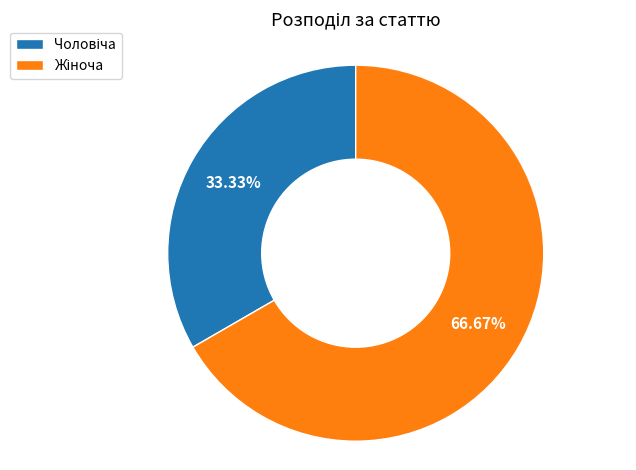

Count the number of slices in the pie.

2